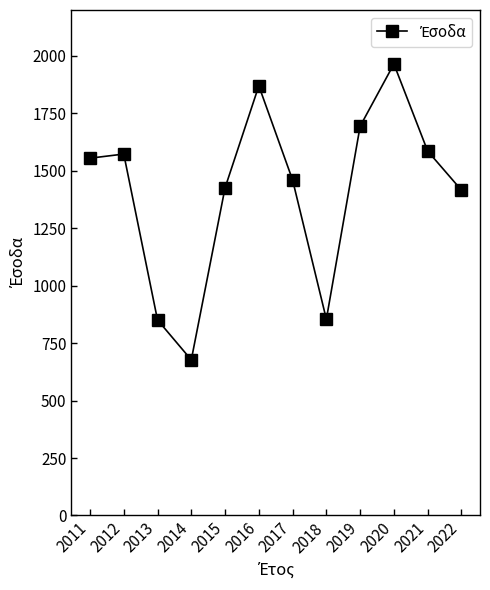

The value at 2020 is 1965. True or false?

True